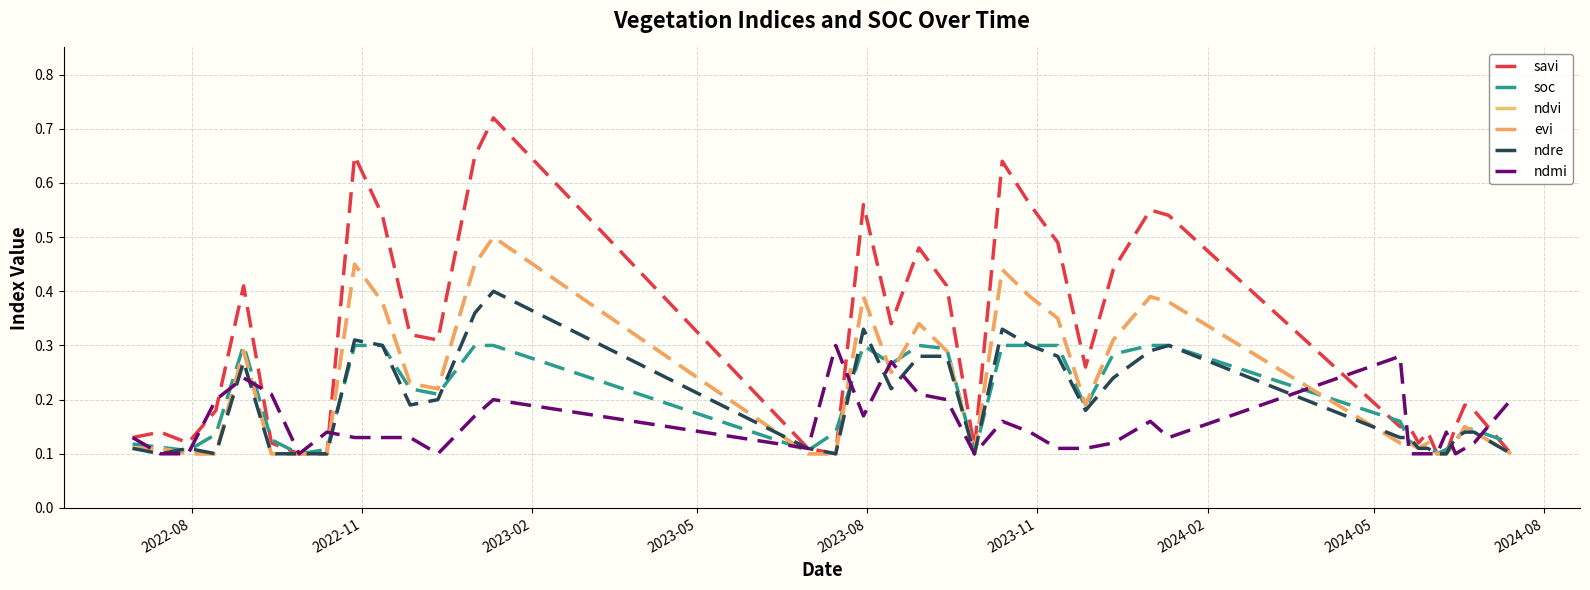

After their last crossing, which series has the higher values: ndvi or ndmi?

ndmi